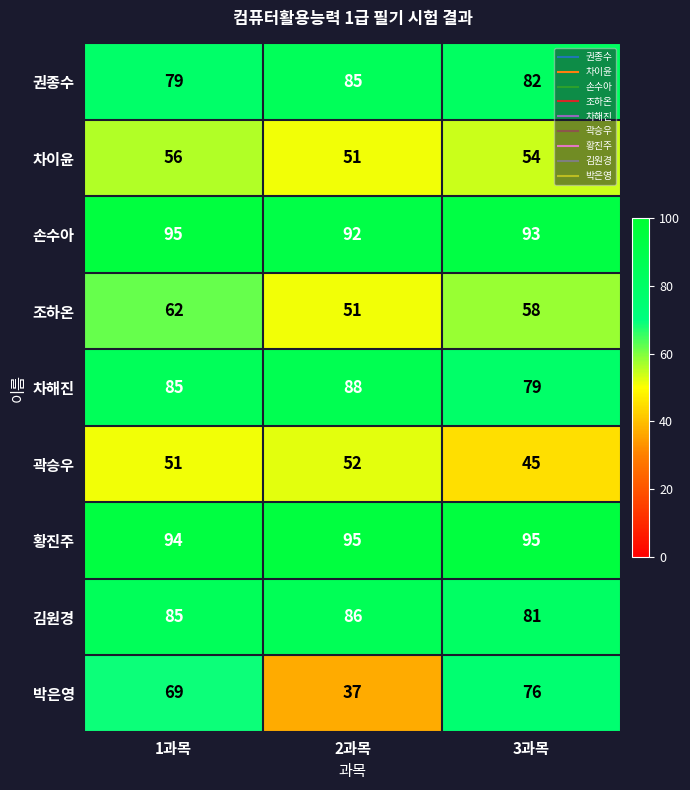

What is the total value across all series at 3과목?

663